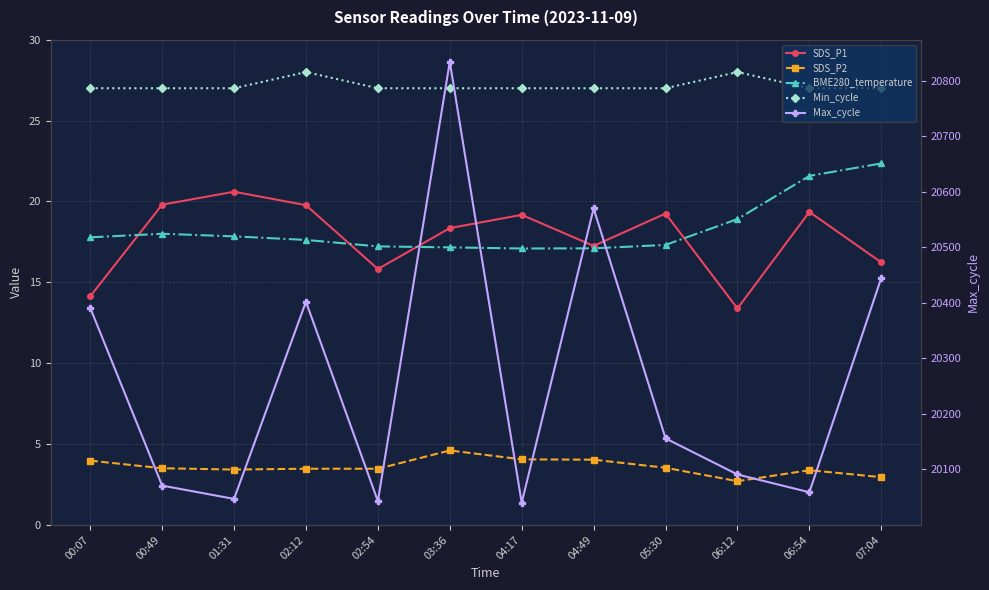

Which series has the largest total across all categories?

Max_cycle